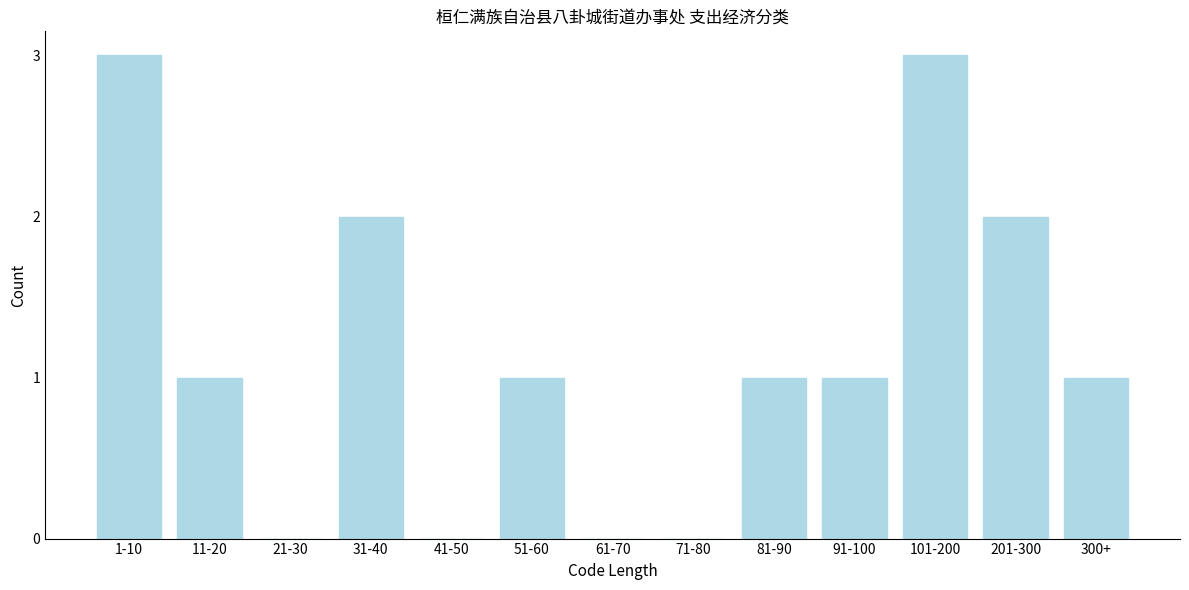

What is the change in value from 21-30 to 300+?

+1